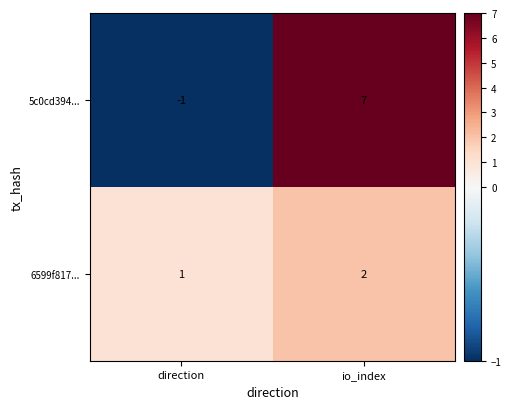

Which series has the widest spread of values?

5c0cd394...